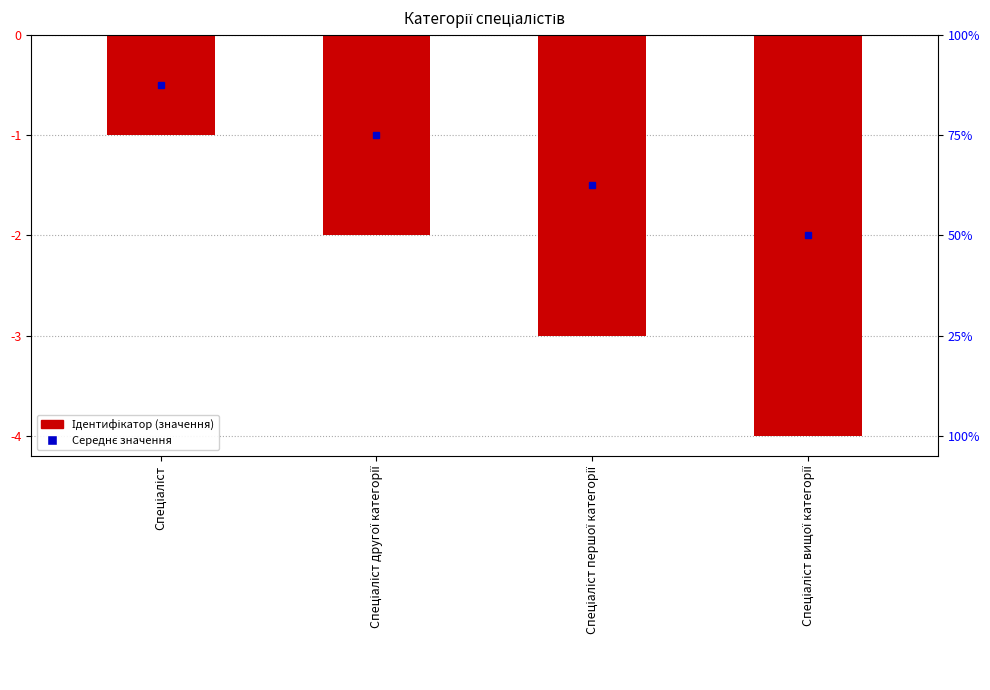

Between Спеціаліст другої категорії and Спеціаліст вищої категорії, which is larger?

Спеціаліст другої категорії